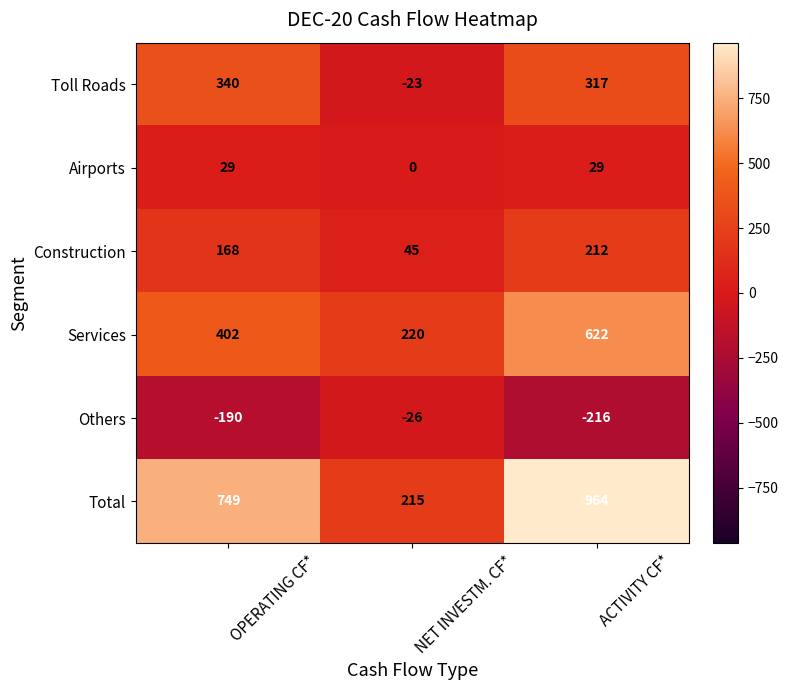

What is the minimum value shown in the chart?

-216